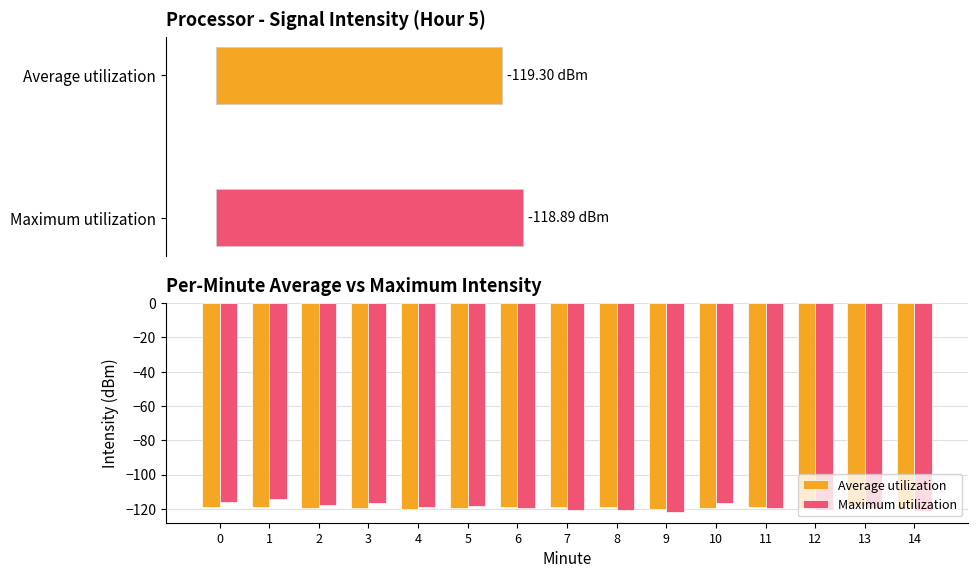

At how many categories does at least one series exceed -119?

10